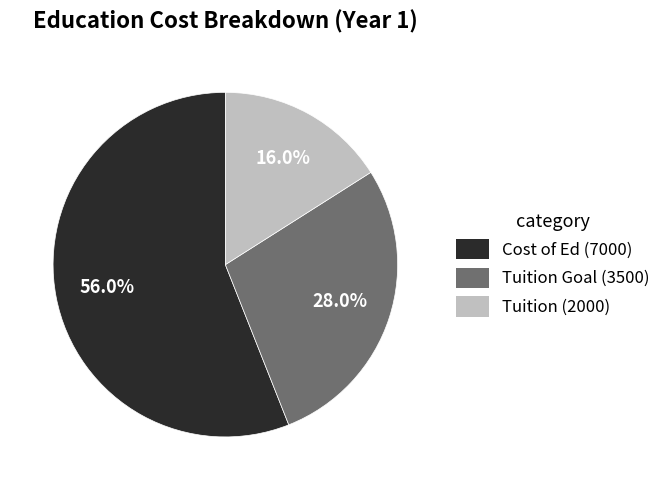

Is there any slice that represents more than half of the pie?

Yes